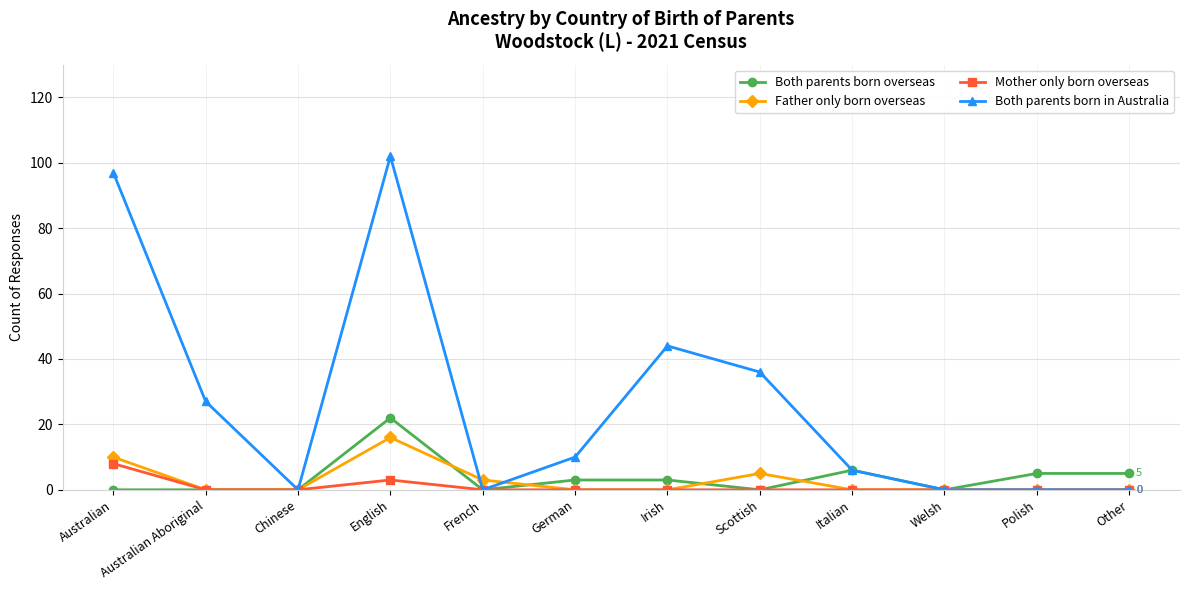

Count the number of data series in this chart.

4